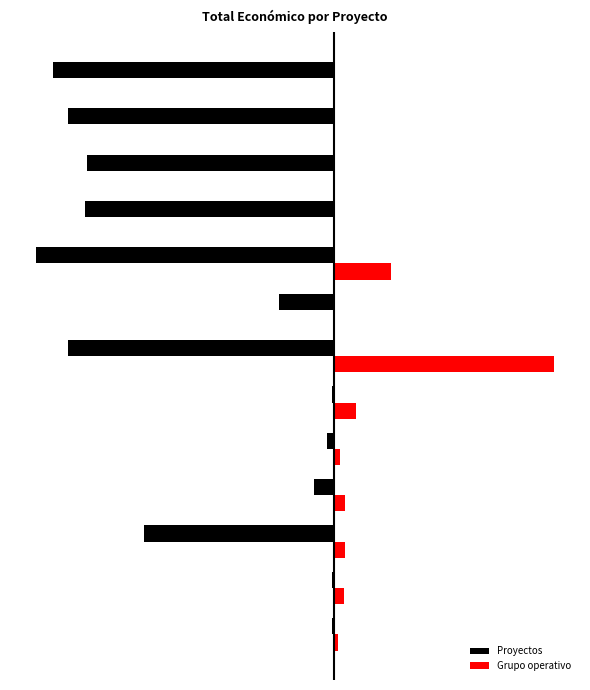

What are all the series names shown in the legend?

Proyectos, Grupo operativo